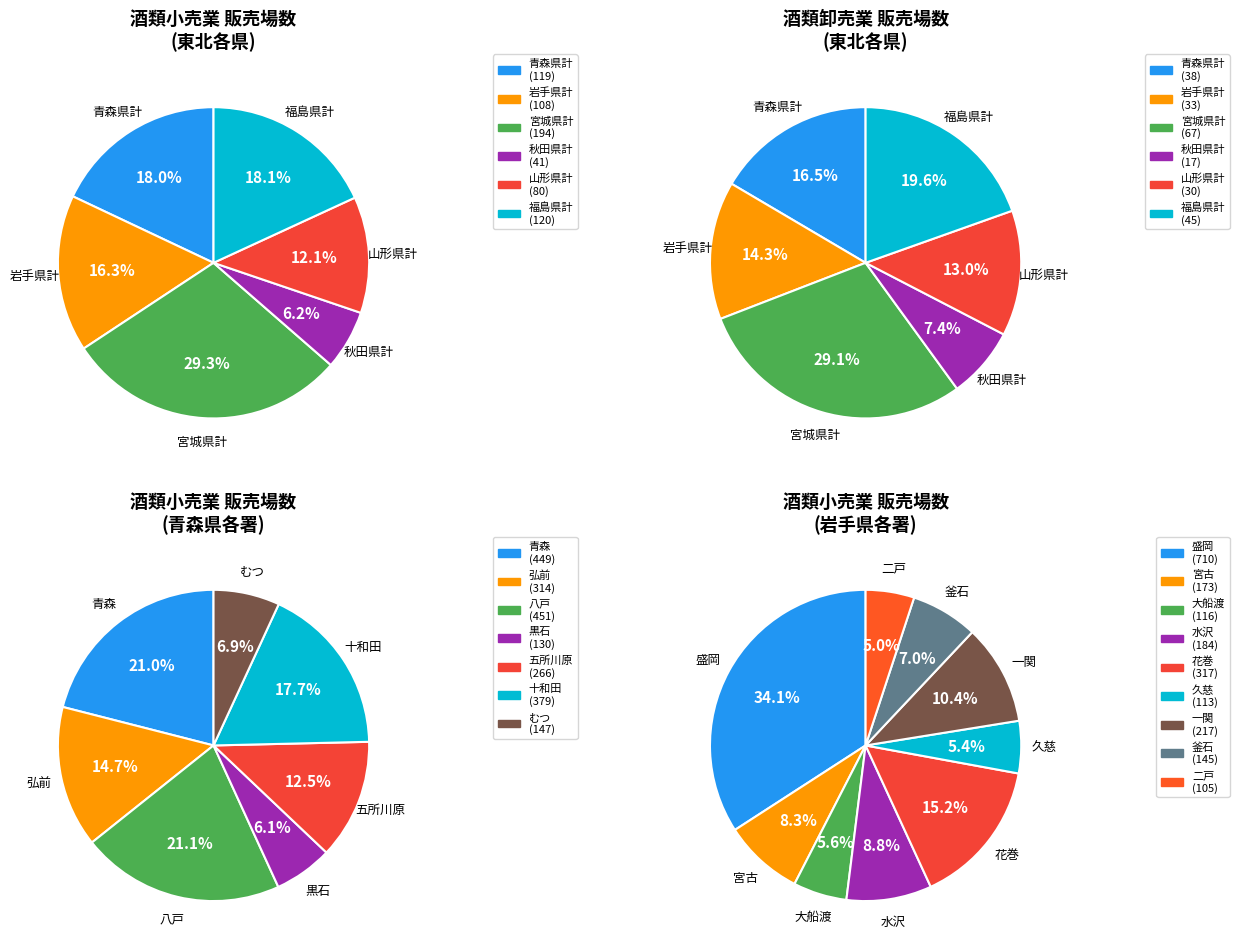

What is the change in value from 岩手県計 to 福島県計?

+12